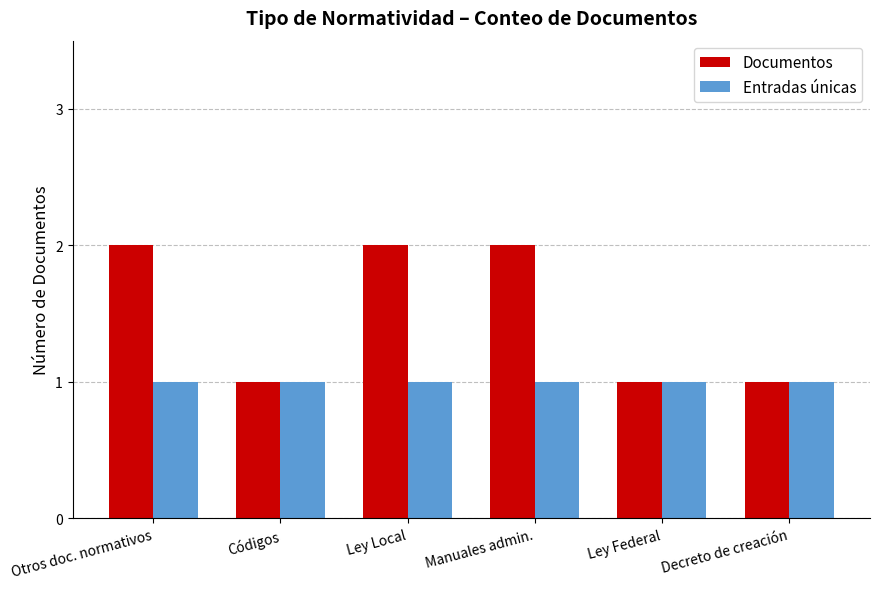

Reading left to right, what are all the values shown in this chart?

Documentos: 2	1	2	2	1	1
Entradas únicas: 1	1	1	1	1	1